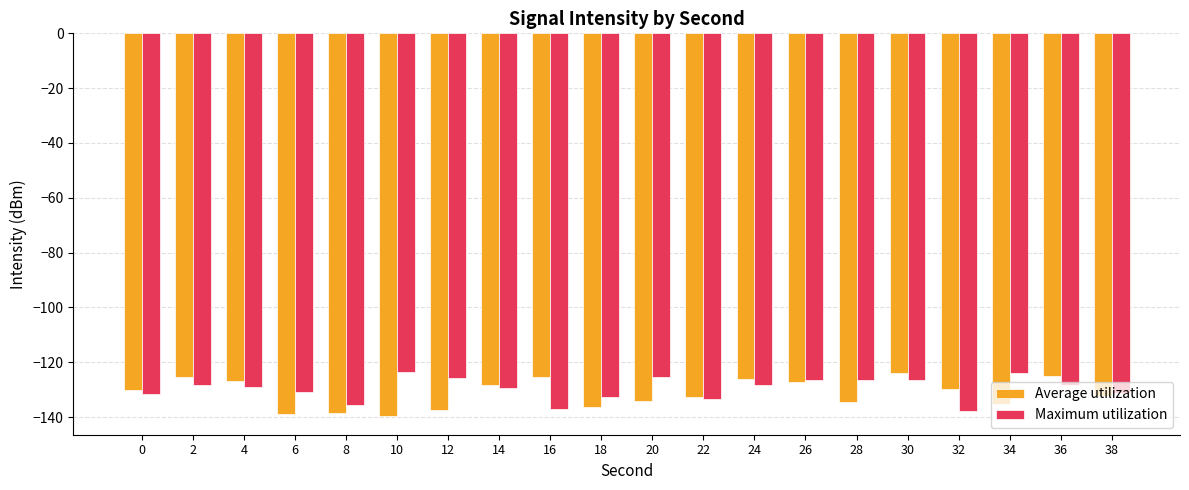

The Maximum utilization series shows -126.4 at 26. True or false?

True